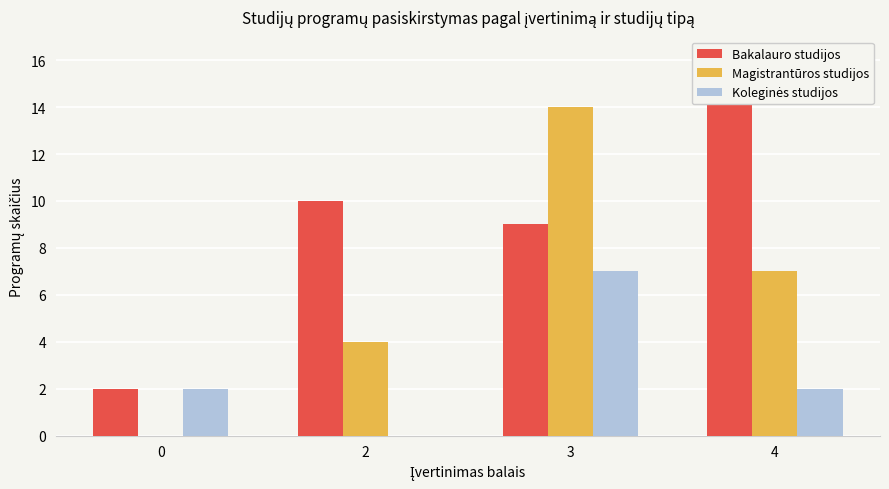

What is the spread (max minus min) of values at 0?

2